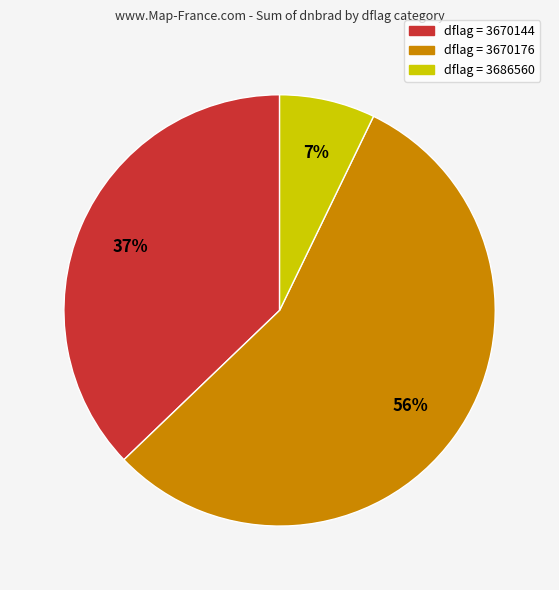

Does any single category account for the majority?

Yes